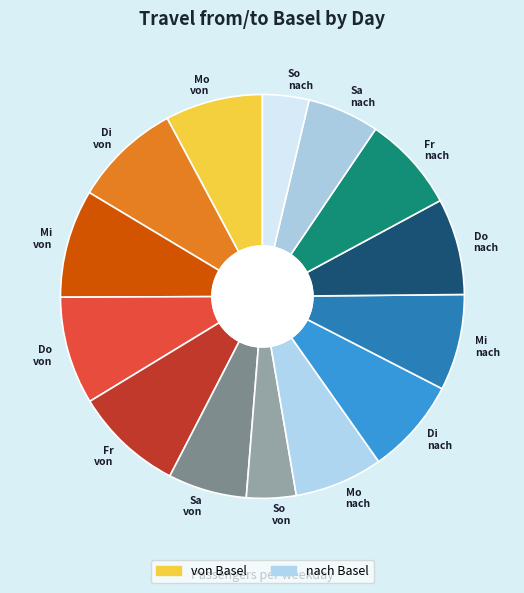

Is it true that Mo von is 8% of the pie?

True